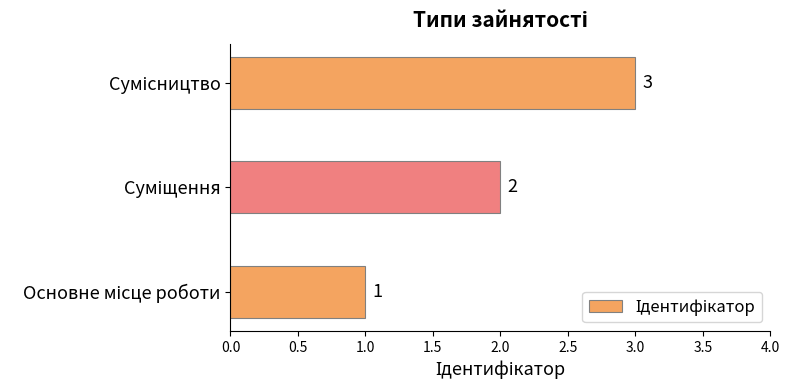

What is the sum of all values?

6